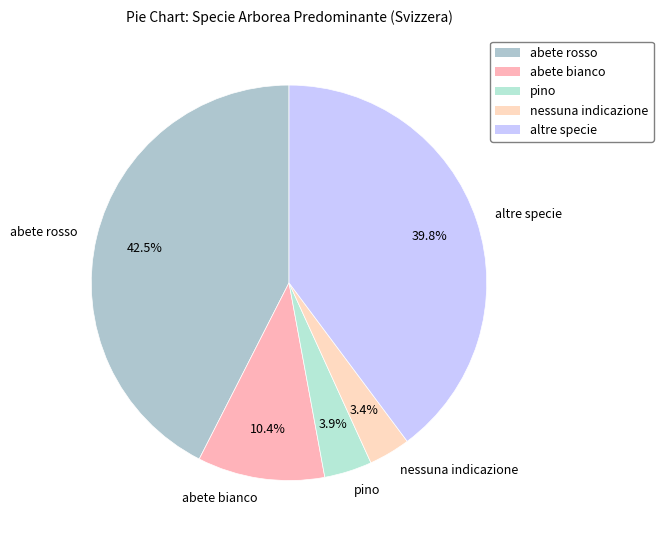

Which slice is the largest?

abete rosso